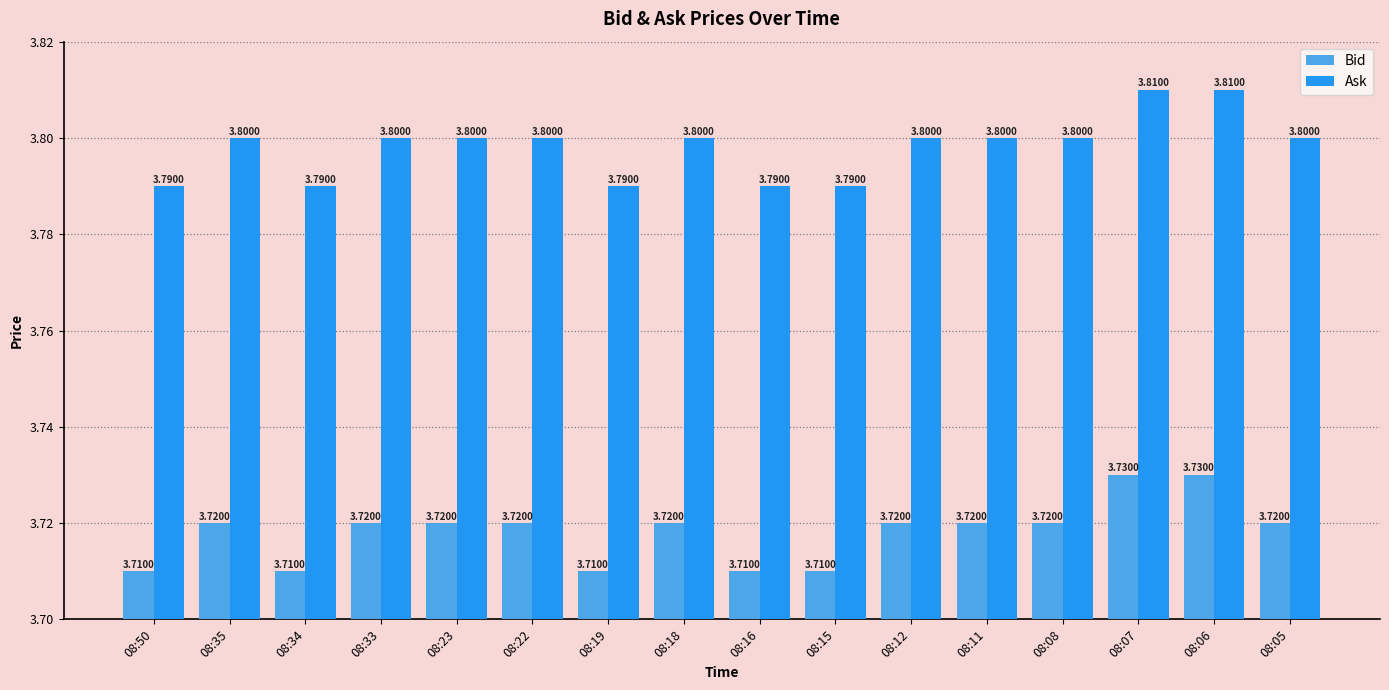

What is the sum of the Bid values at 08:06 and 08:18?

7.5